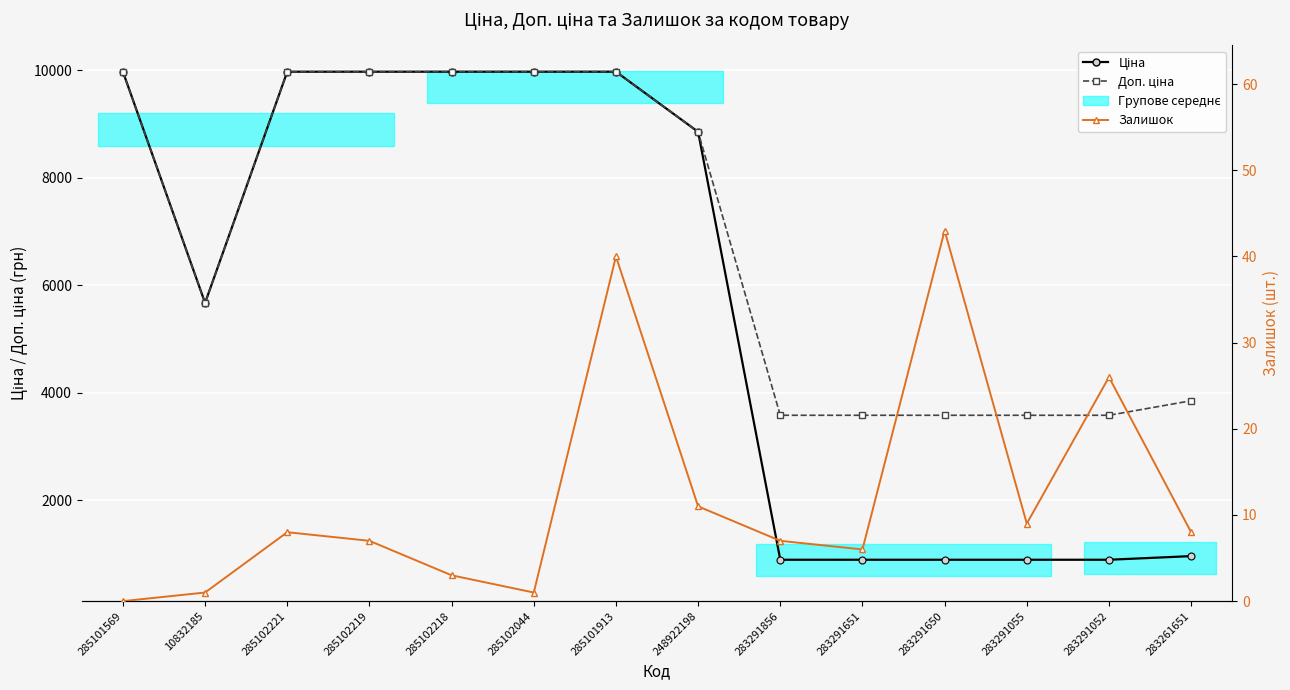

Reading right to left, list all the values displayed in this chart.

Ціна: 283261651=963.5	283291052=895.9	283291055=895.9	283291650=895.9	283291651=895.9	283291856=895.9	248922198=8856.7	285101913=9975.0	285102044=9975.0	285102218=9975.0	285102219=9975.0	285102221=9975.0	10832185=5673.8	285101569=9975.0
Доп. ціна: 283261651=3854.0	283291052=3583.6	283291055=3583.6	283291650=3583.6	283291651=3583.6	283291856=3583.6	248922198=8856.7	285101913=9975.0	285102044=9975.0	285102218=9975.0	285102219=9975.0	285102221=9975.0	10832185=5673.8	285101569=9975.0
Залишок: 283261651=8.0	283291052=26.0	283291055=9.0	283291650=43.0	283291651=6.0	283291856=7.0	248922198=11.0	285101913=40.0	285102044=1.0	285102218=3.0	285102219=7.0	285102221=8.0	10832185=1.0	285101569=0.0